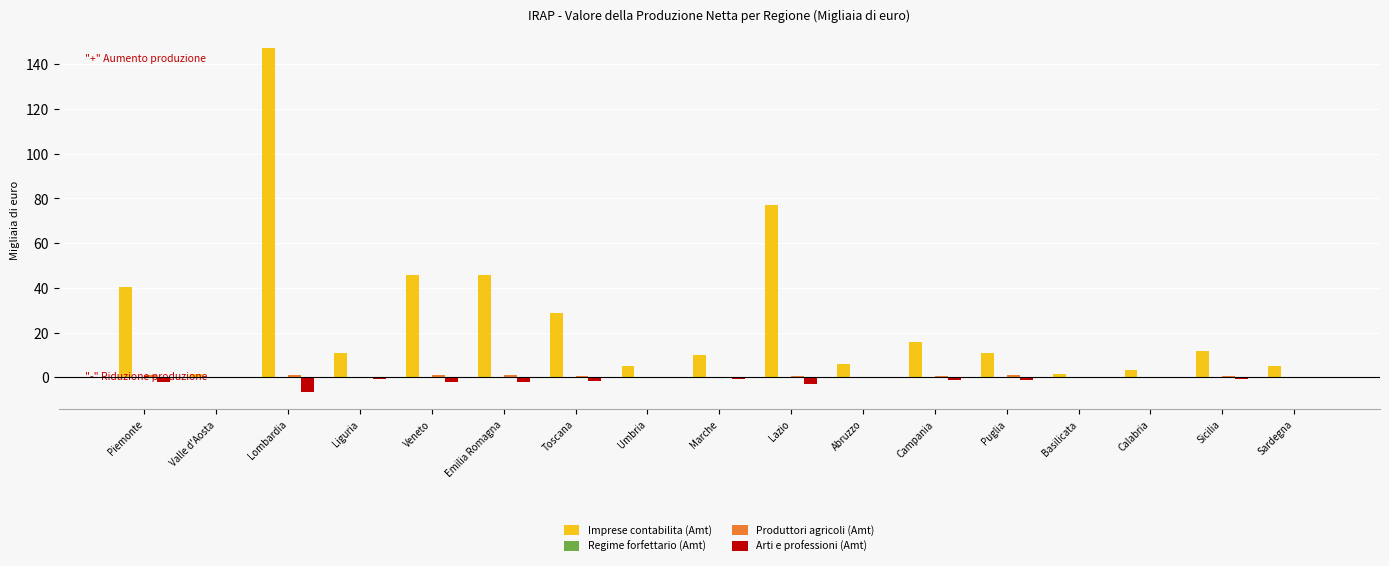

What is the total value across all series at Liguria?

10.3